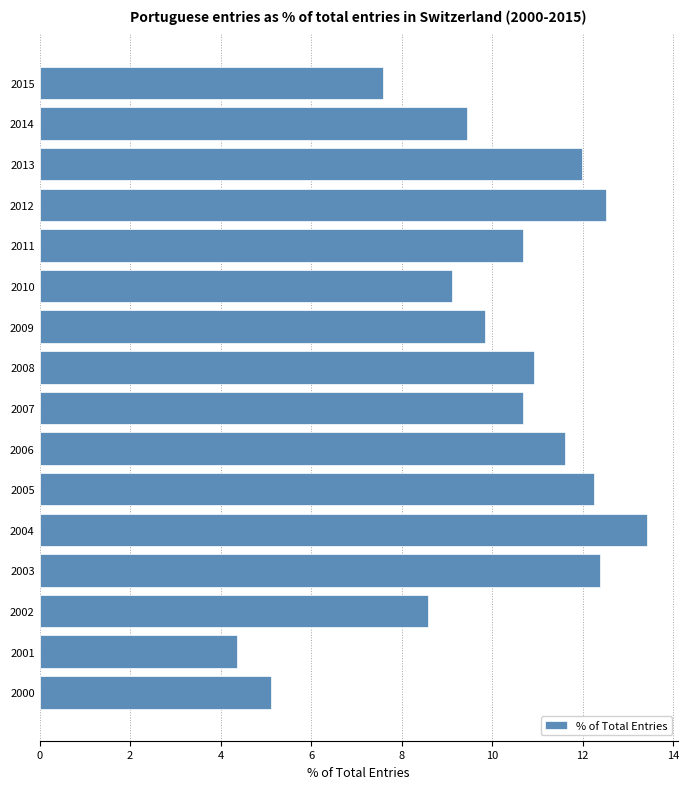

Reading bottom to top, list all the values displayed in this chart.

5.1	4.4	8.6	12.4	13.4	12.2	11.6	10.7	10.9	9.8	9.1	10.7	12.5	12.0	9.4	7.6